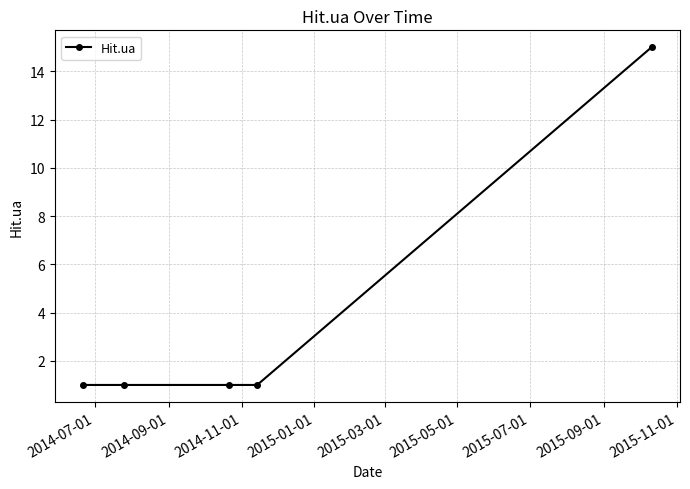

Does the chart have visible grid lines?

Yes